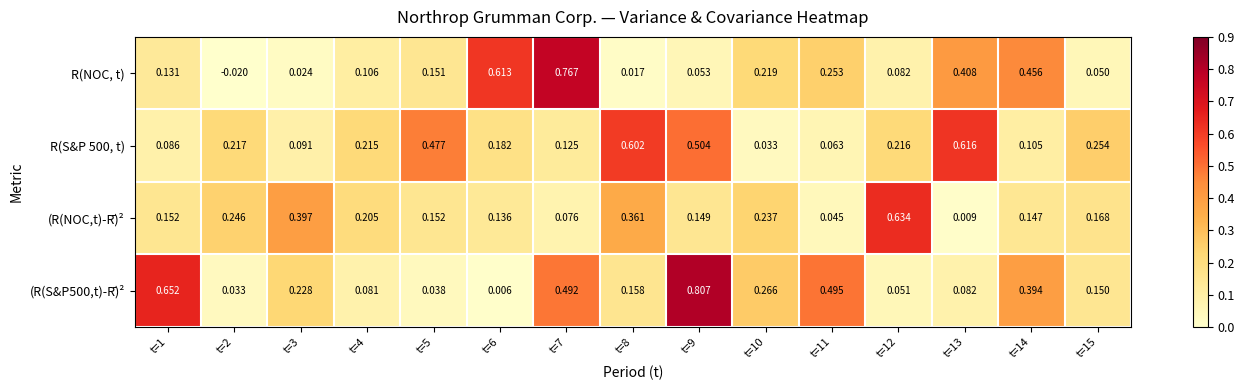

Which series changed the most between t=4 and t=14?

R(NOC, t)